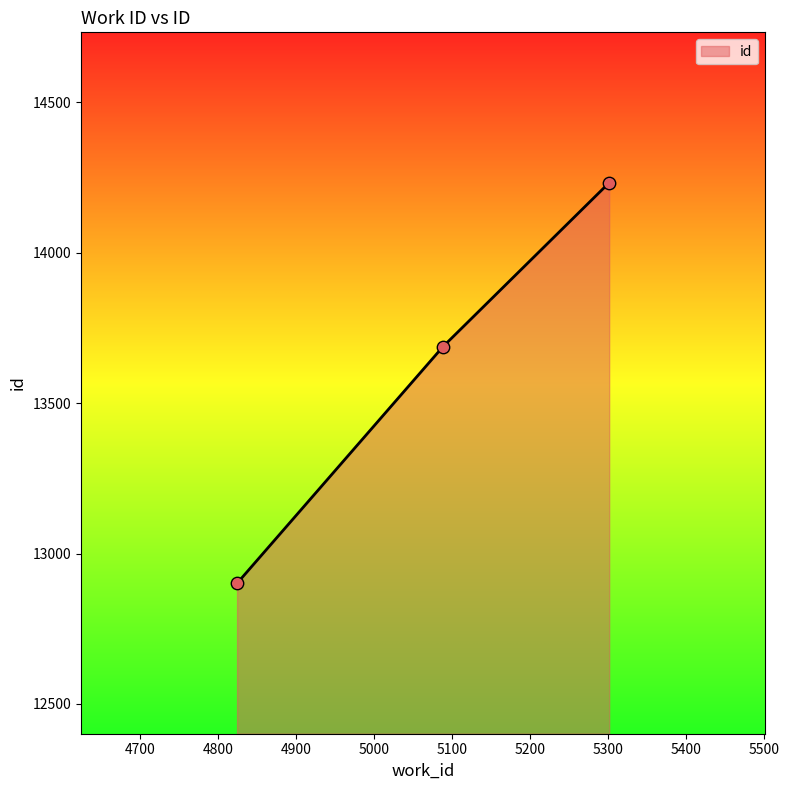

What is the sum of all values?

40822